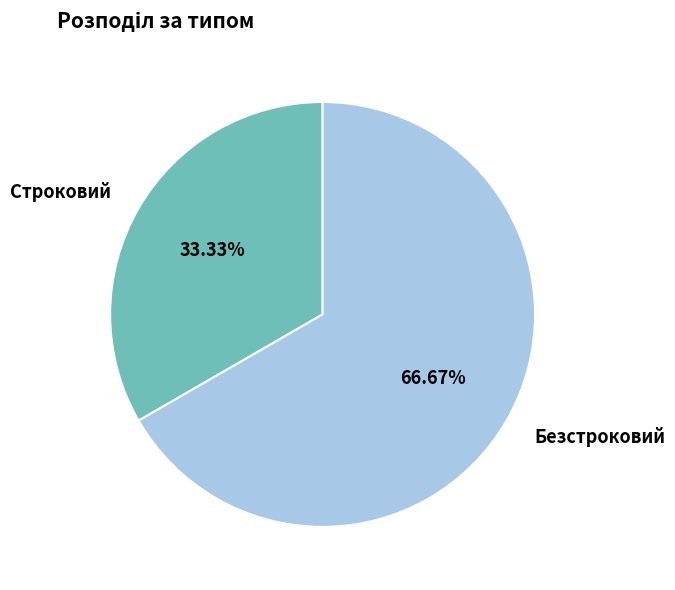

Is the sum of Строковий and Безстроковий greater than half?

Yes